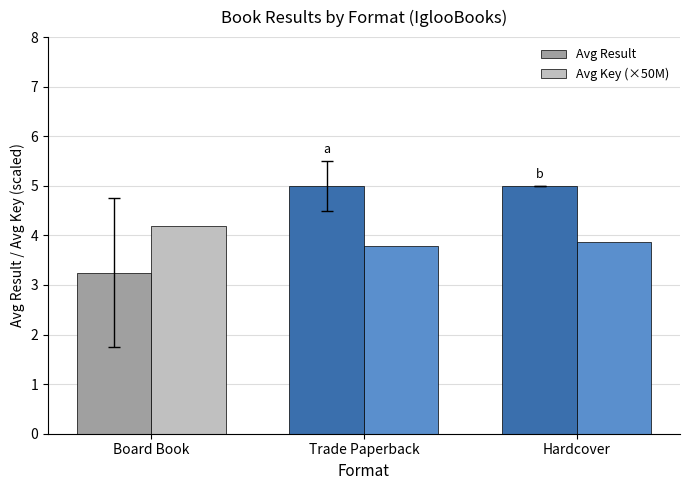

How many Avg Key (×50M) values are between 3 and 4?

2